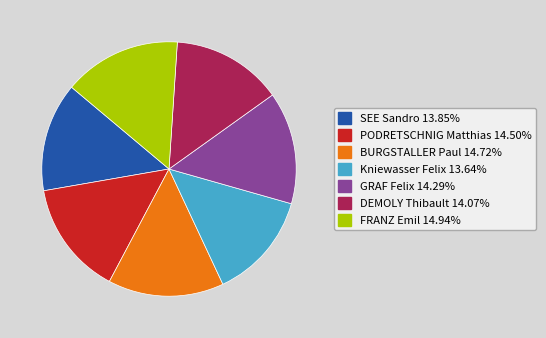

Do SEE Sandro and Kniewasser Felix together represent more than half of the pie?

No